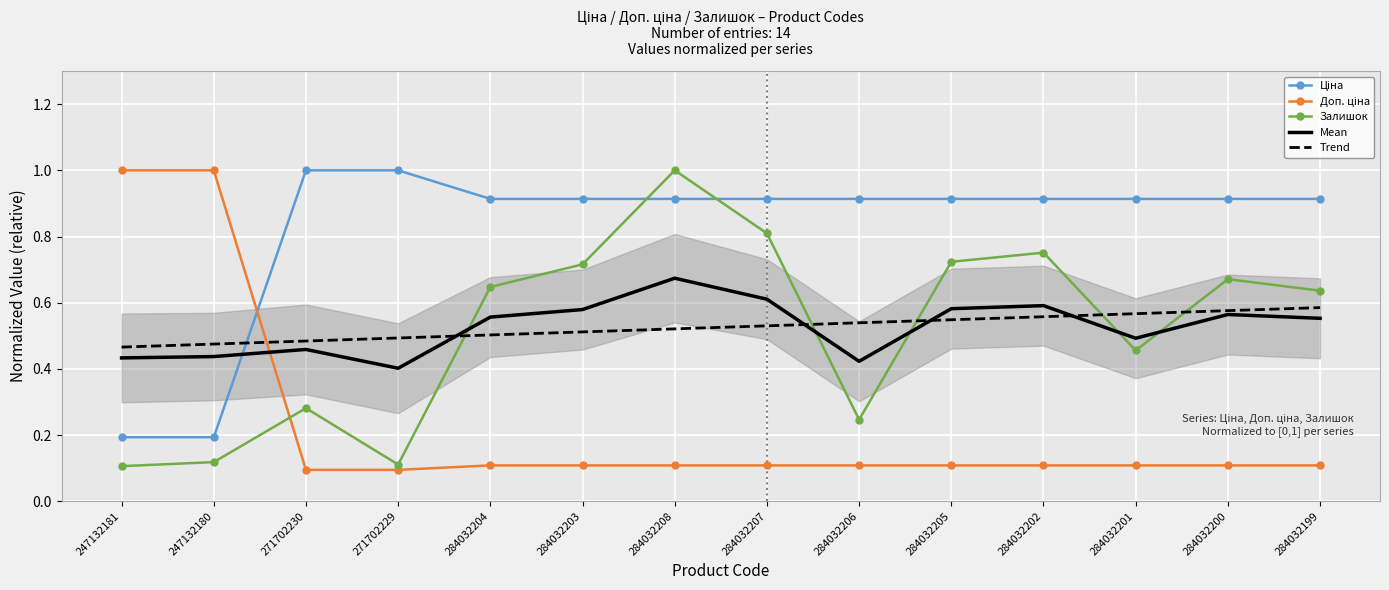

Count the Залишок values in the range 0 to 1.

14